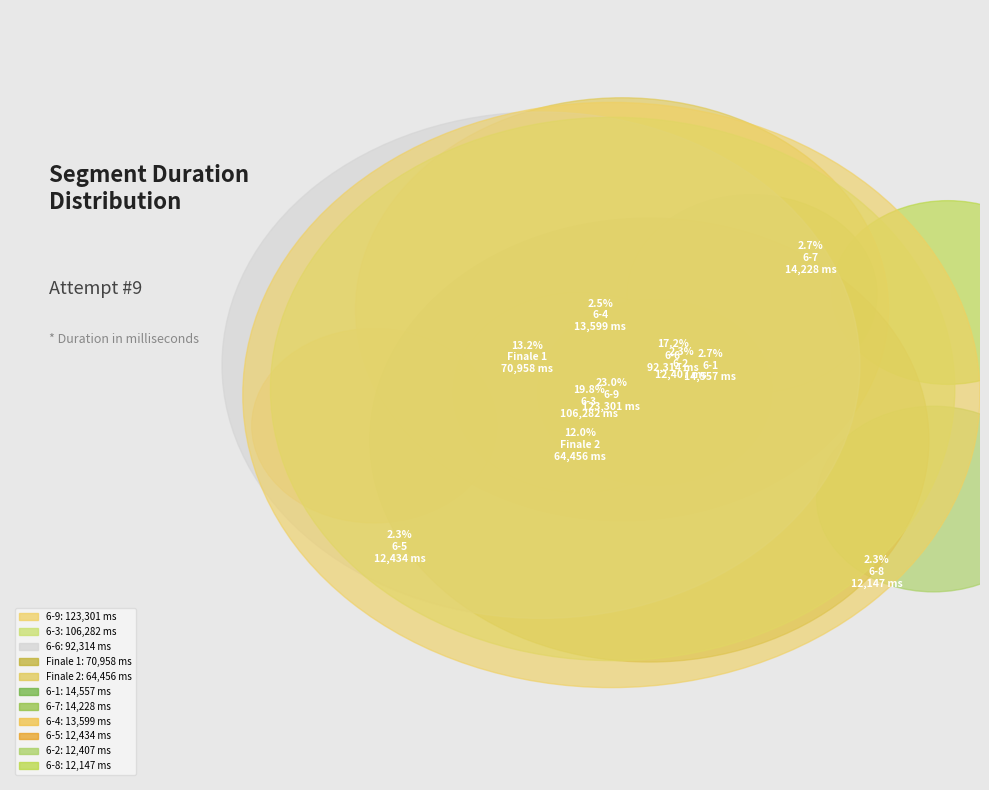

What percentage is the 6-3 slice, to the nearest percent?

20%